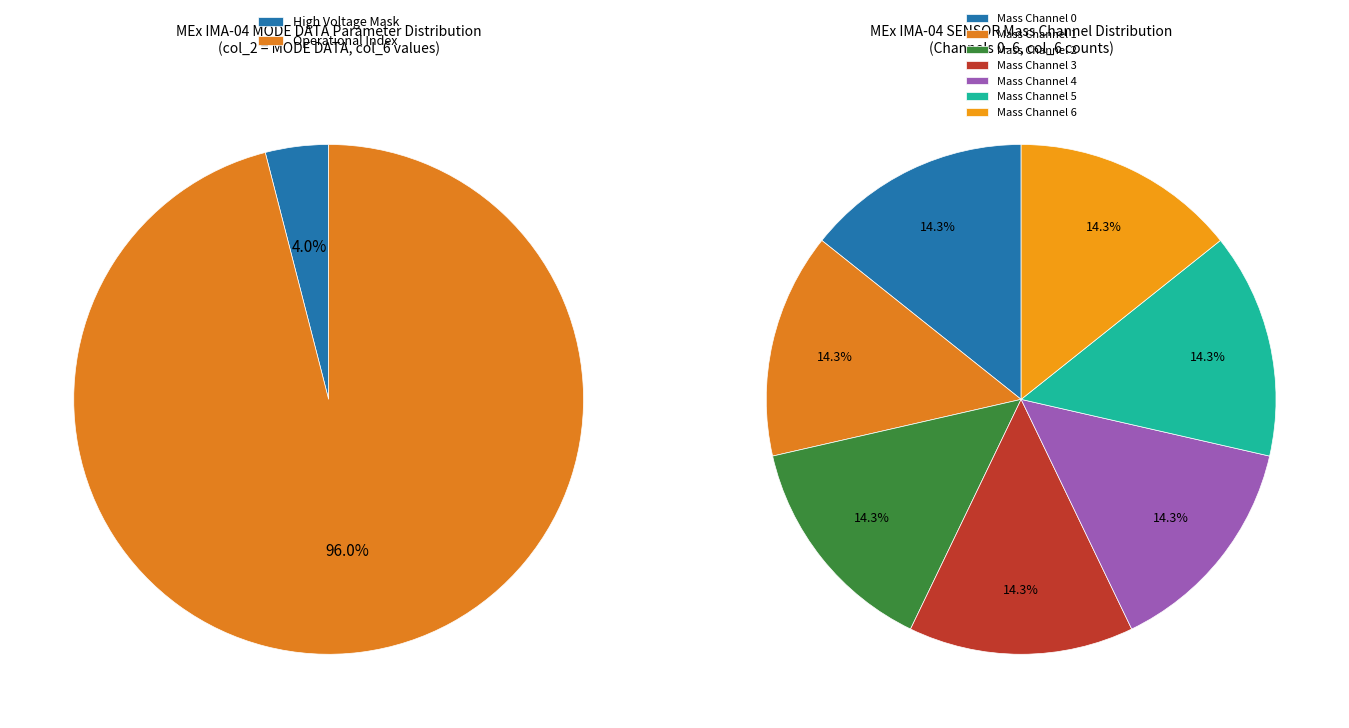

To the nearest percent, what portion does Operational Index represent?

96%